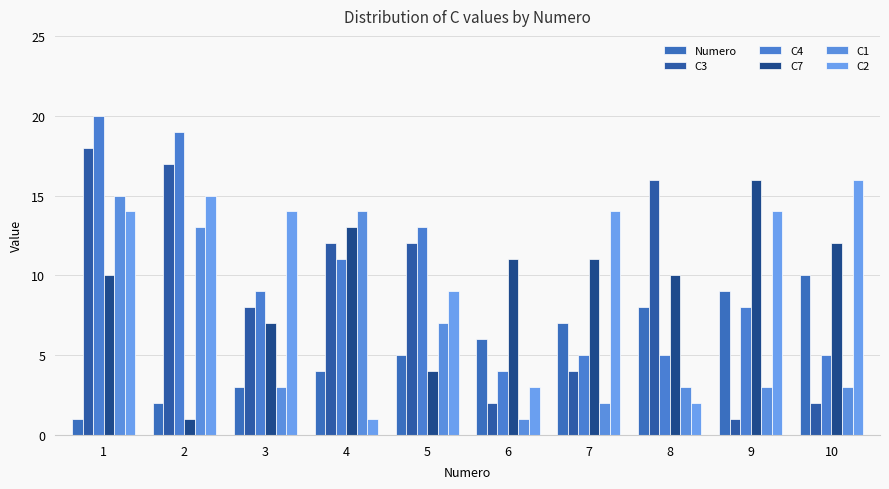

Does the chart contain any negative values?

No